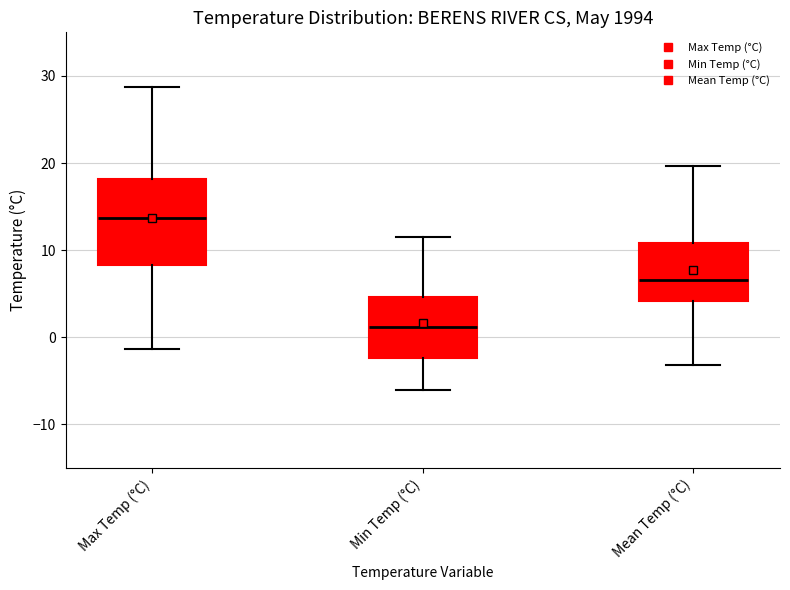

Which box's median line is the highest?

Max Temp (°C)